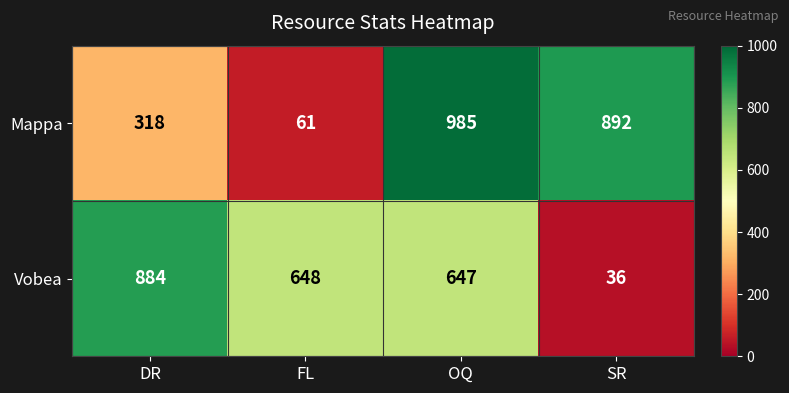

At which category is the sum across all series the highest?

OQ